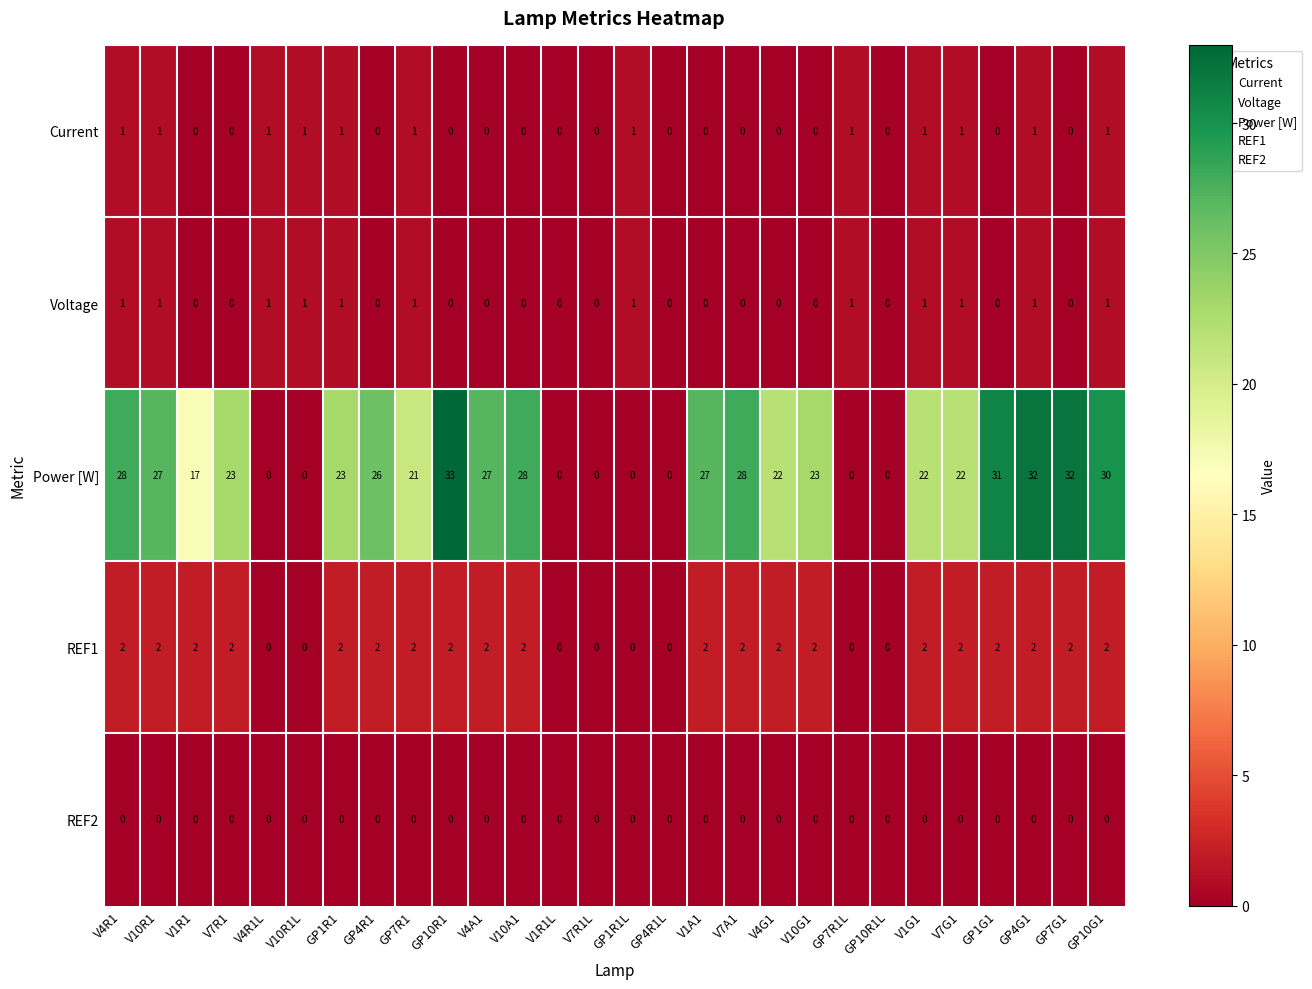

At how many categories does at least one series exceed 16?

20